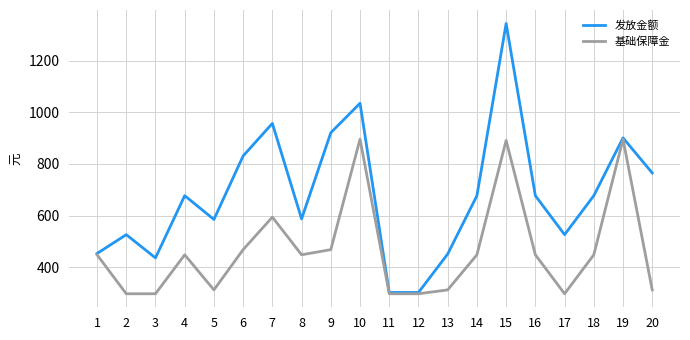

The value of 基础保障金 at 19 is 896. True or false?

True